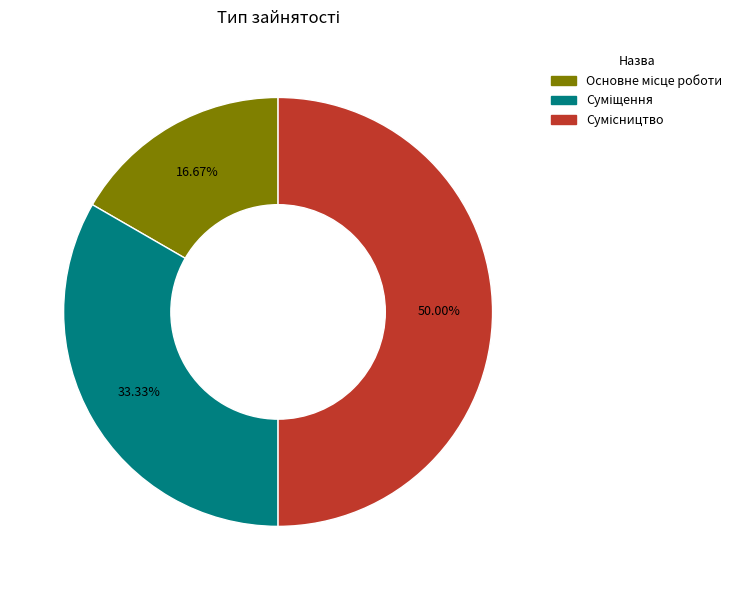

Count the number of slices in the pie.

3